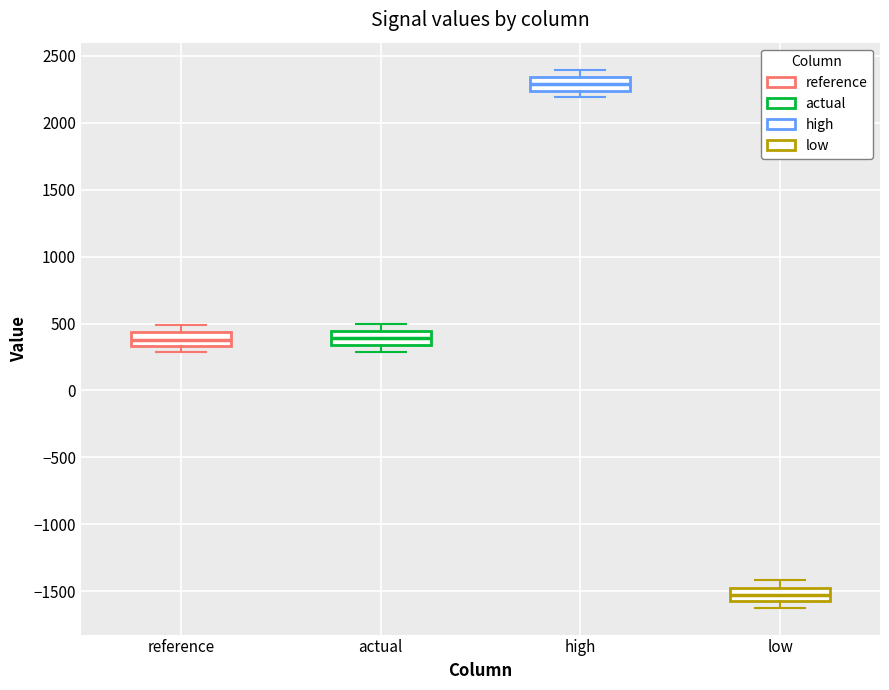

Which box's median line is the highest?

high